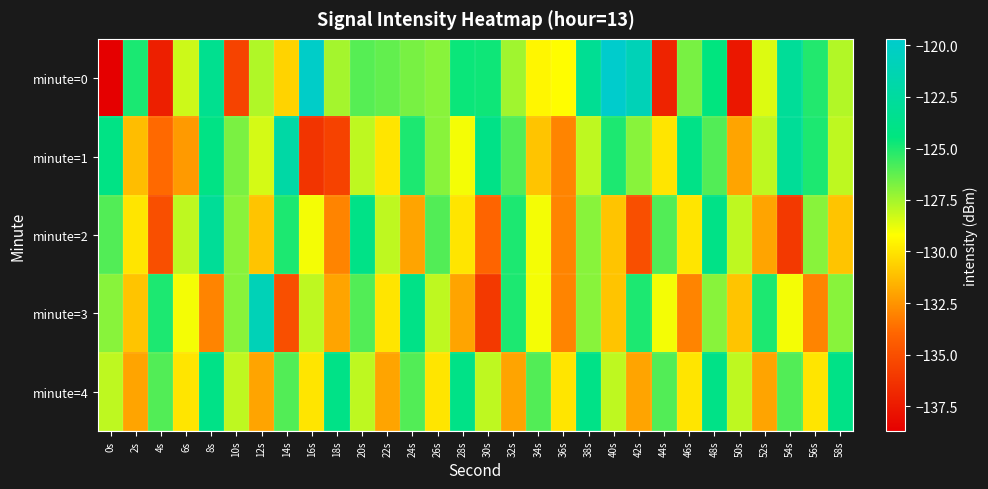

What is the maximum value shown in the chart?

-119.7